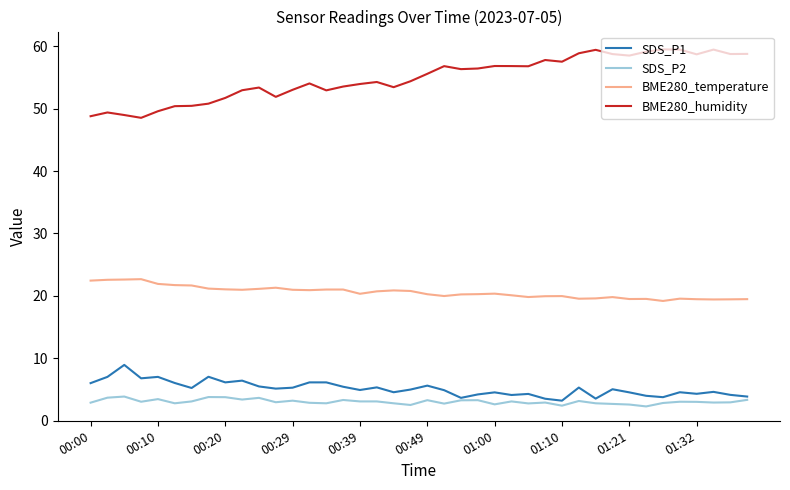

What is the maximum value shown in the chart?

59.5